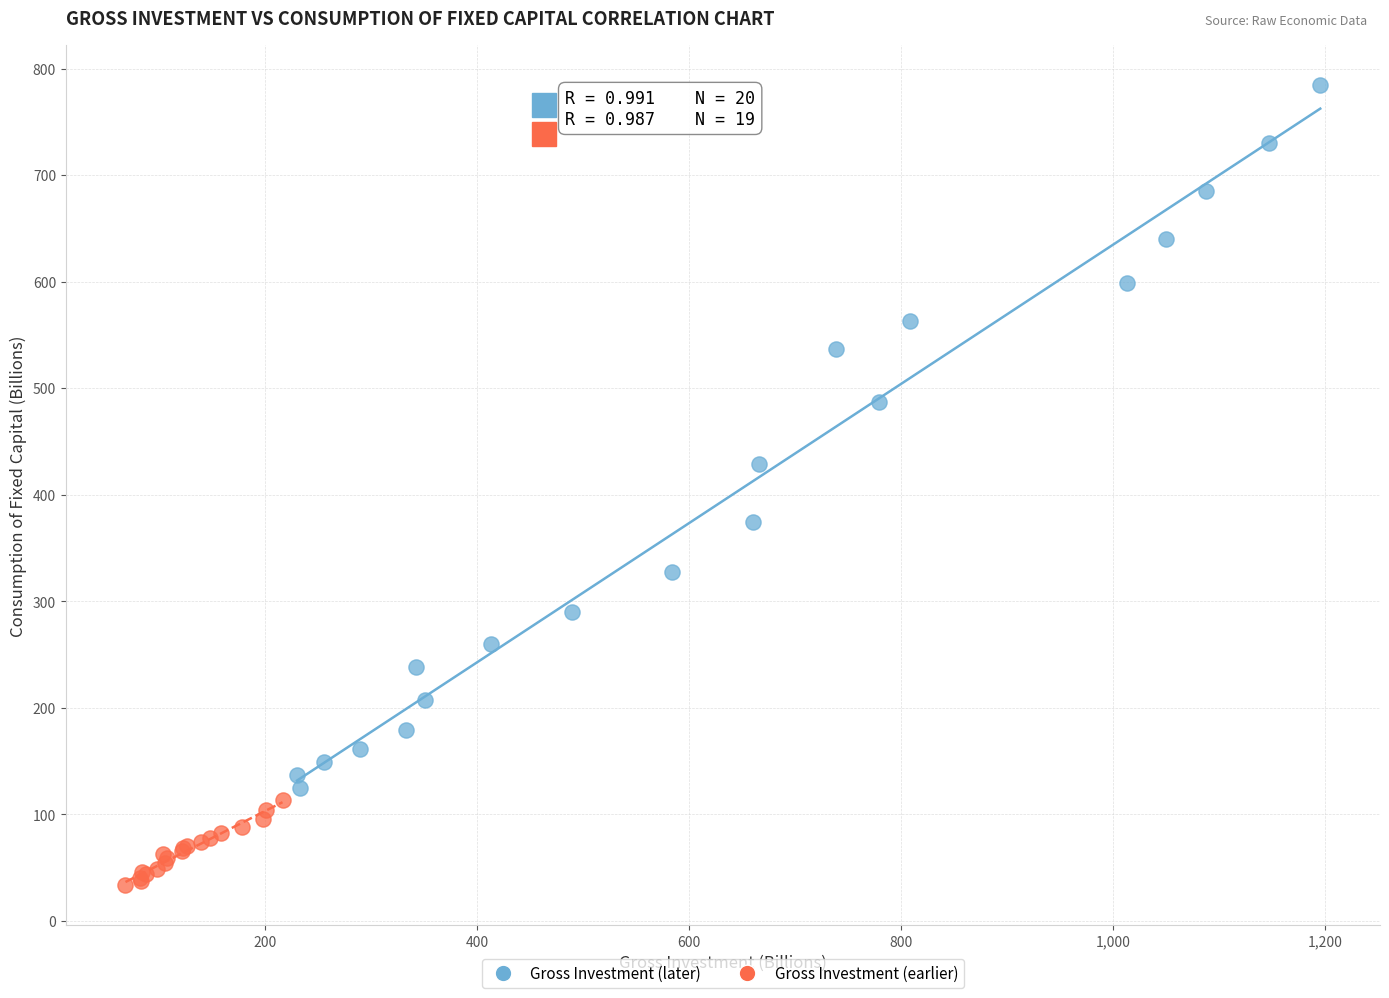

What are all the series names shown in the legend?

Gross Investment (later), Gross Investment (earlier)